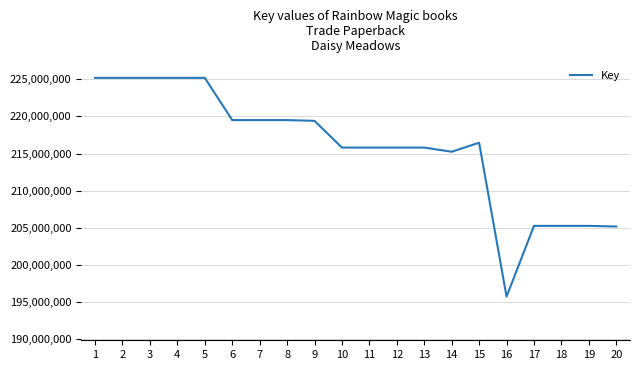

What is the smallest value displayed?

195756556